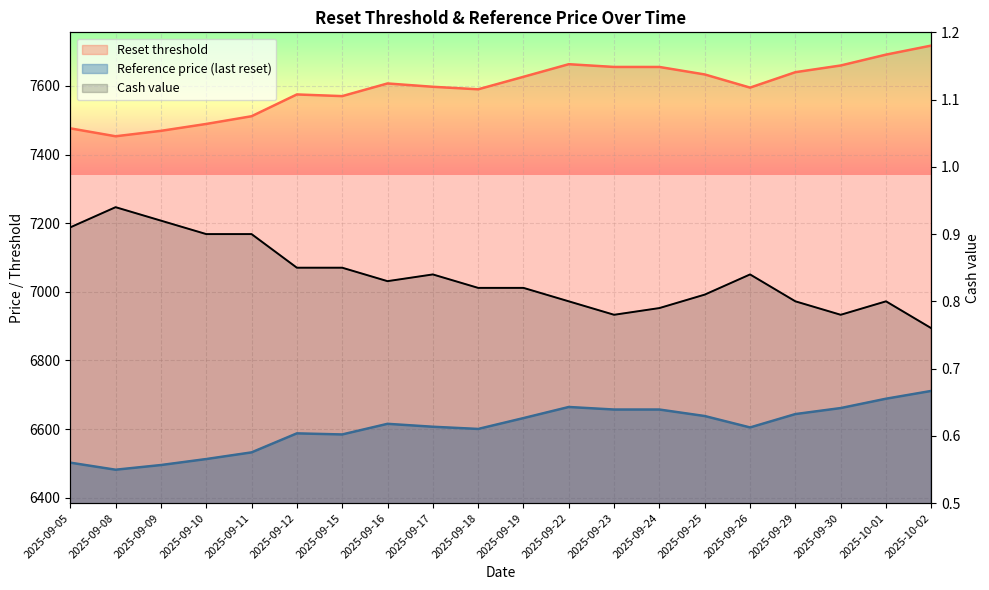

What is the highest value of the Reference price series?

6711.2